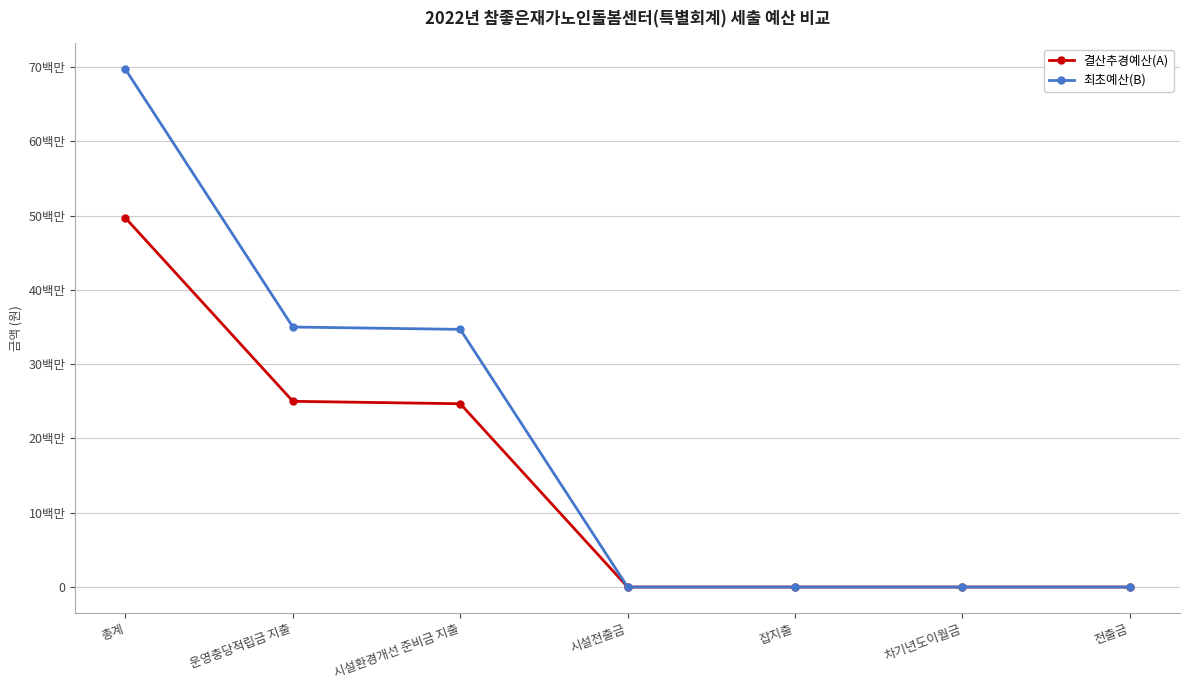

What is the spread (max minus min) of values at 운영충당적립금 지출?

10000000